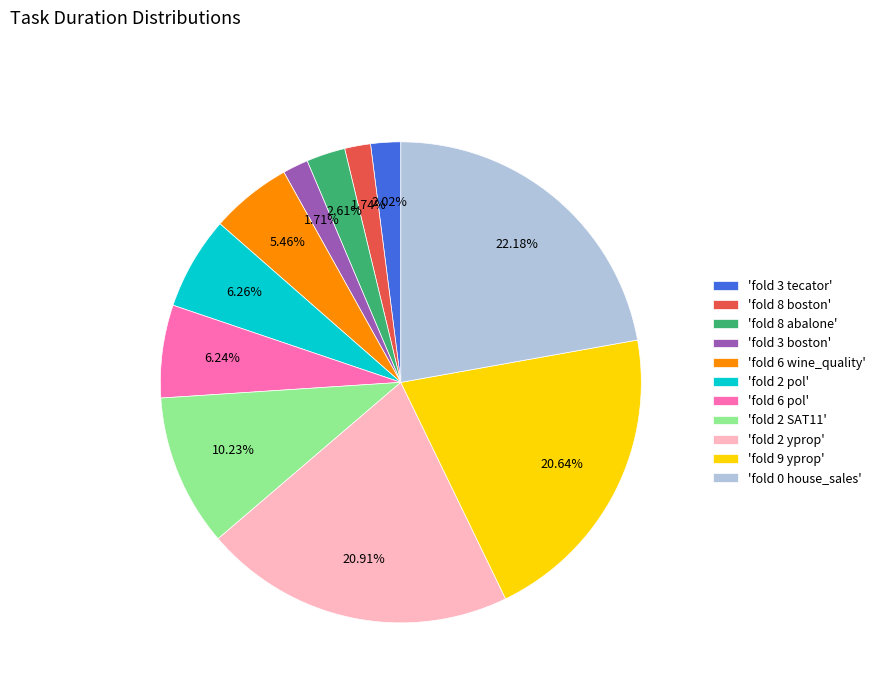

What is the ratio of the value at 'fold 2 pol' to the value at 'fold 3 boston'?

3.7